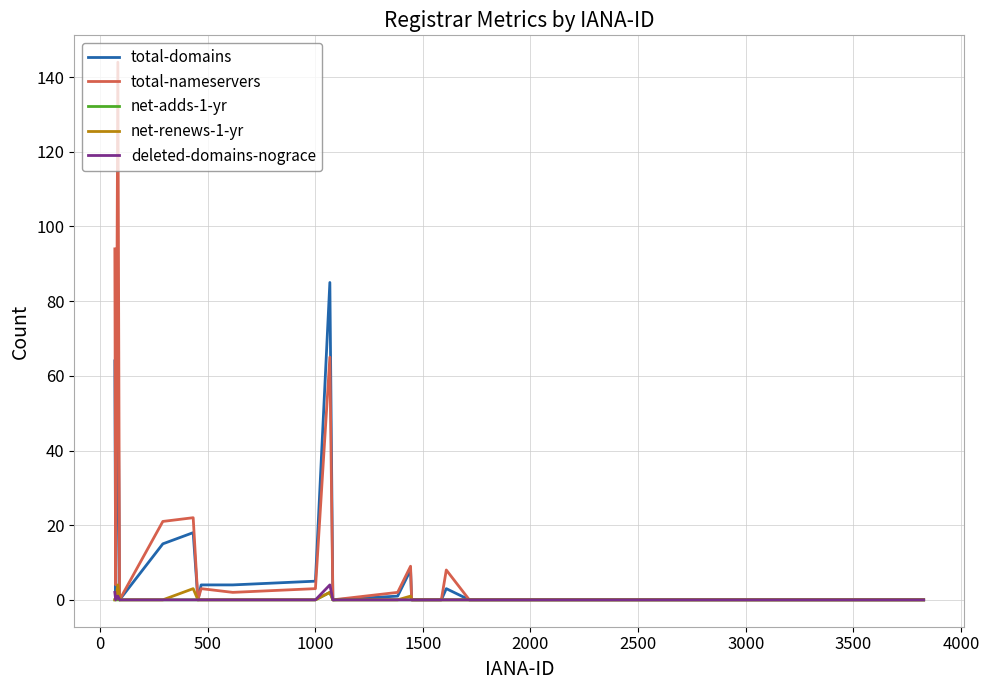

Which series has the widest spread of values?

total-nameservers